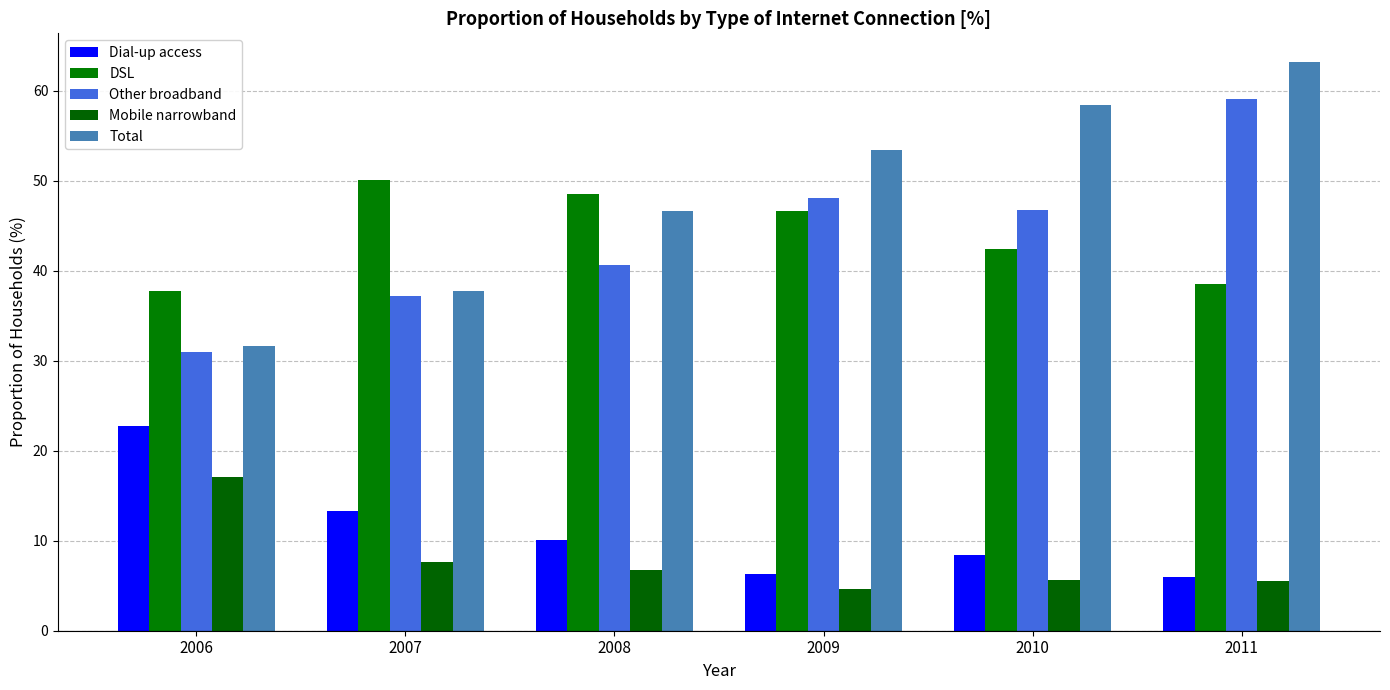

Is it true that Other broadband equals 59.0 at 2011?

True